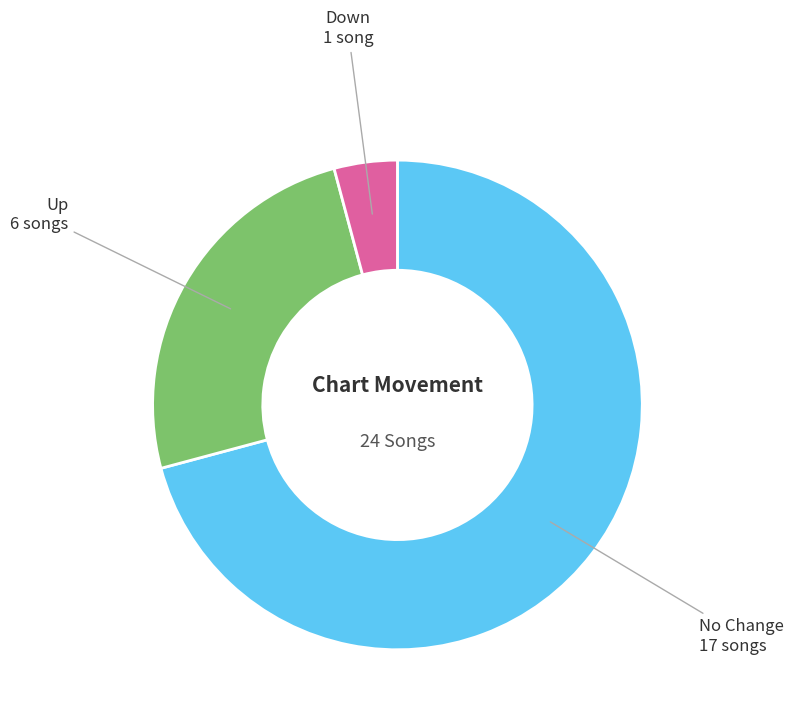

Count the number of slices in the pie.

3